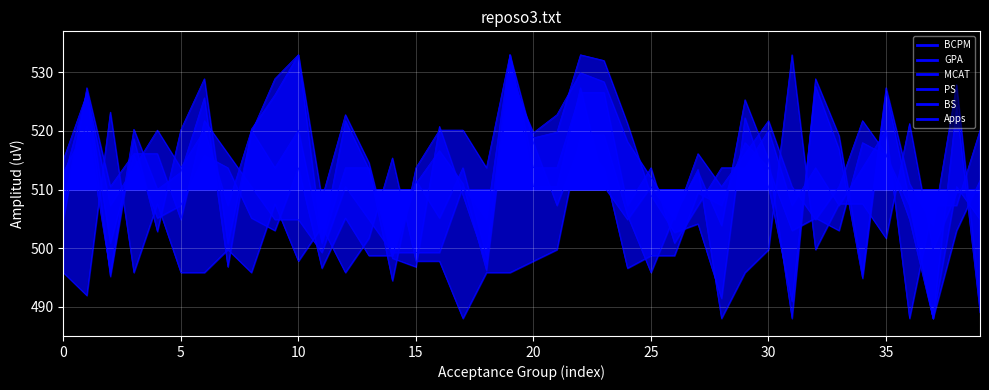

What is the difference between the highest and lowest values at 39?

31.2